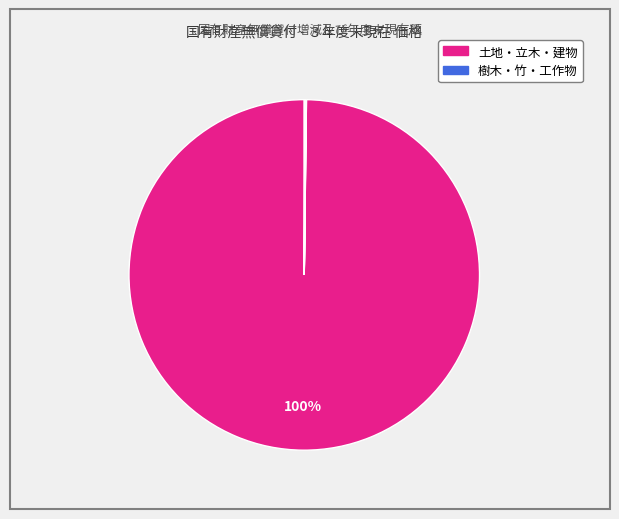

Count the number of slices in the pie.

6